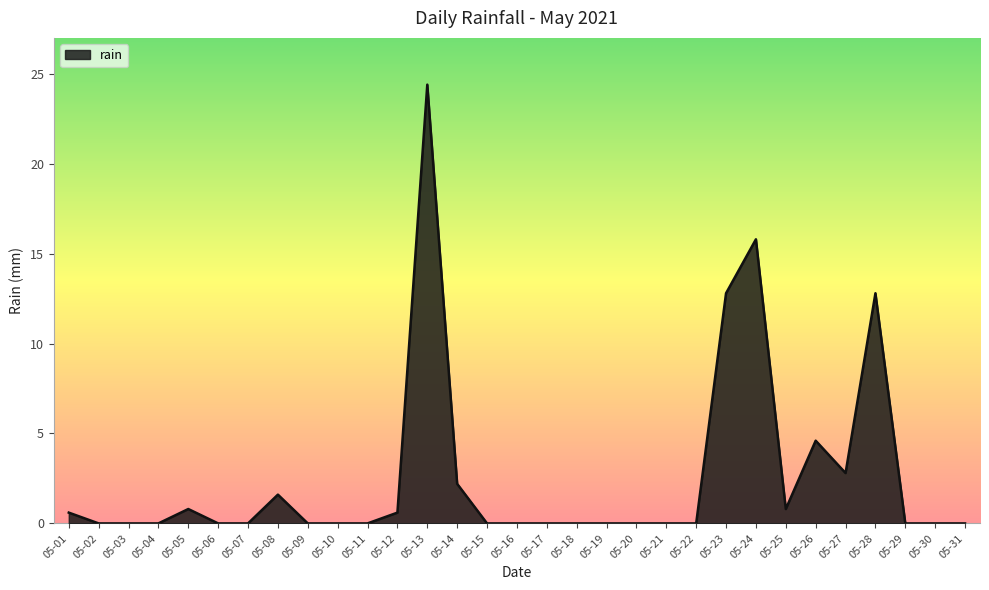

Reading left to right, what are all the values shown in this chart?

05-01=0.6	05-02=0.0	05-03=0.0	05-04=0.0	05-05=0.8	05-06=0.0	05-07=0.0	05-08=1.6	05-09=0.0	05-10=0.0	05-11=0.0	05-12=0.6	05-13=24.4	05-14=2.2	05-15=0.0	05-16=0.0	05-17=0.0	05-18=0.0	05-19=0.0	05-20=0.0	05-21=0.0	05-22=0.0	05-23=12.8	05-24=15.8	05-25=0.8	05-26=4.6	05-27=2.8	05-28=12.8	05-29=0.0	05-30=0.0	05-31=0.0